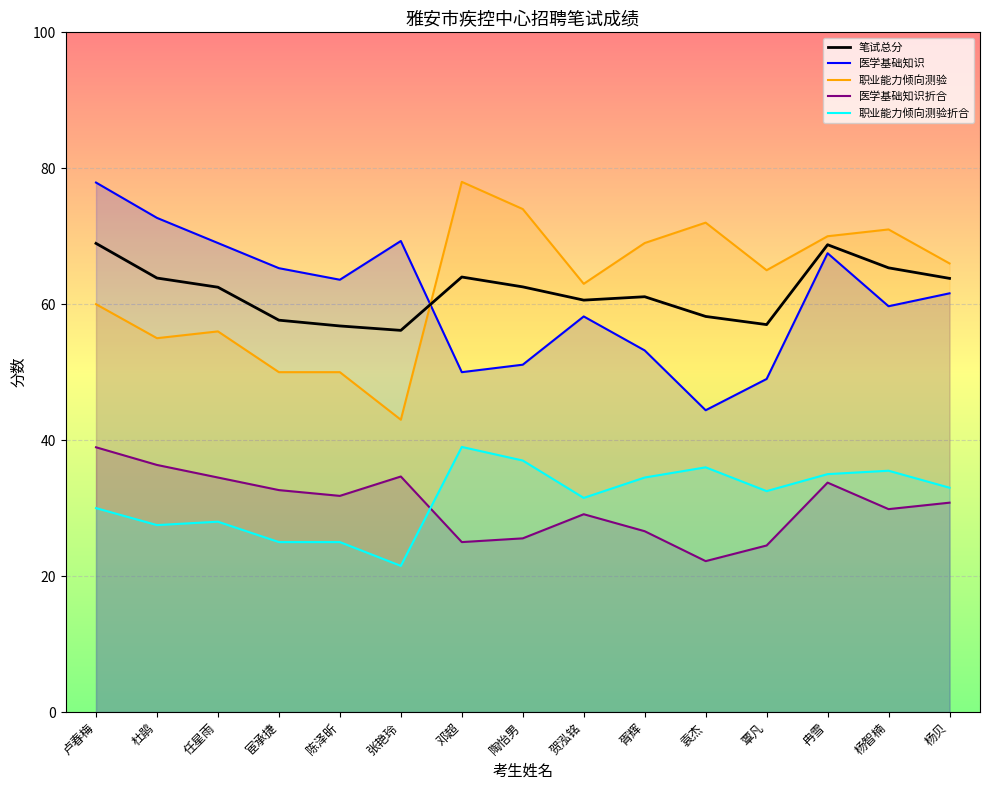

What is the difference between the maximum and second lowest values in the 职业能力倾向测验折合 series?

14.0